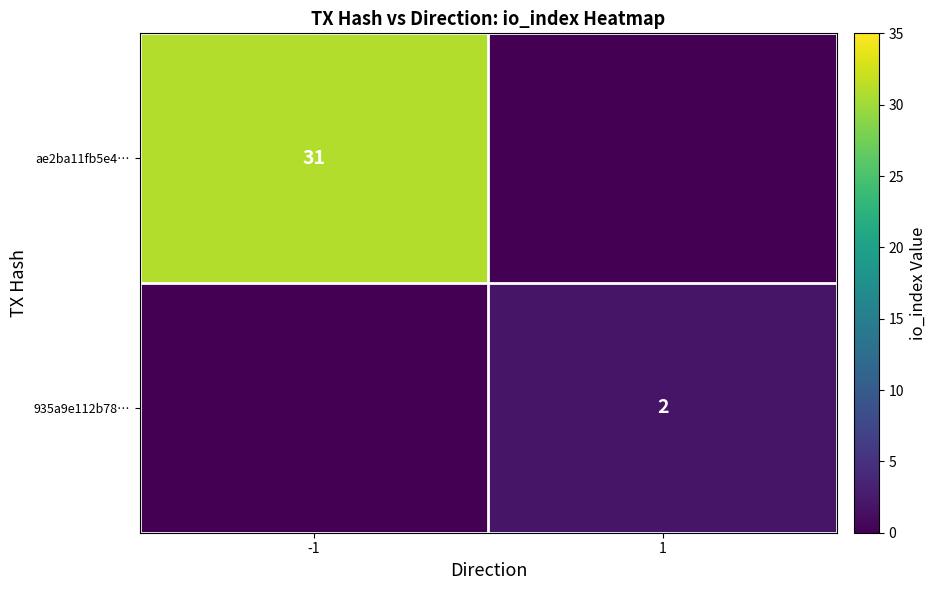

The ae2ba11fb5e4… series shows 10 at -1. True or false?

False